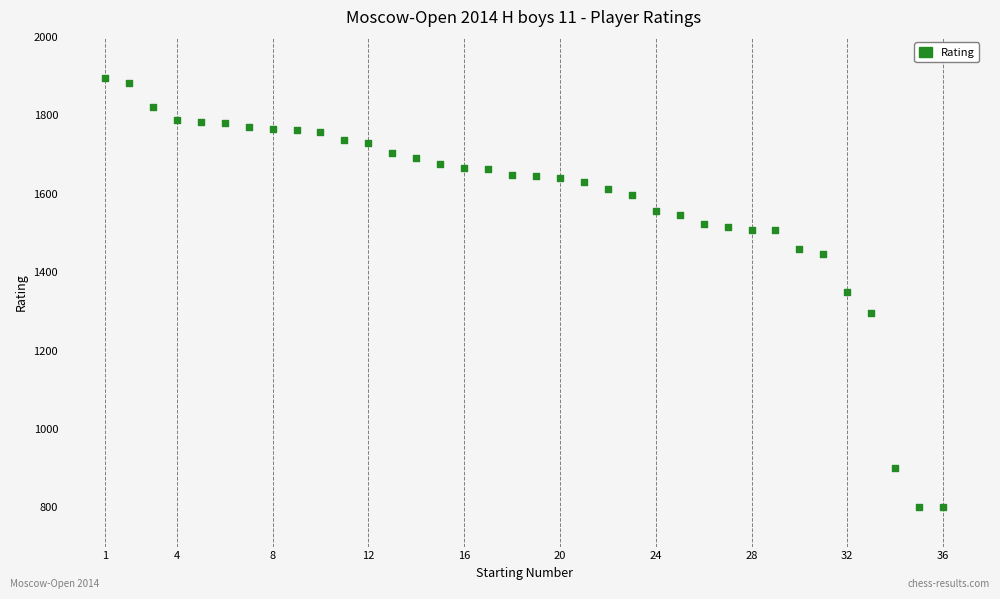

What is the range of Y values (max minus min)?

1094